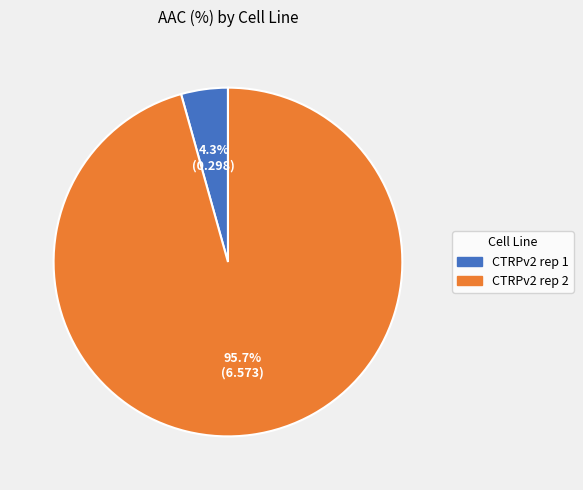

Which slice is the smallest?

CTRPv2 rep 1